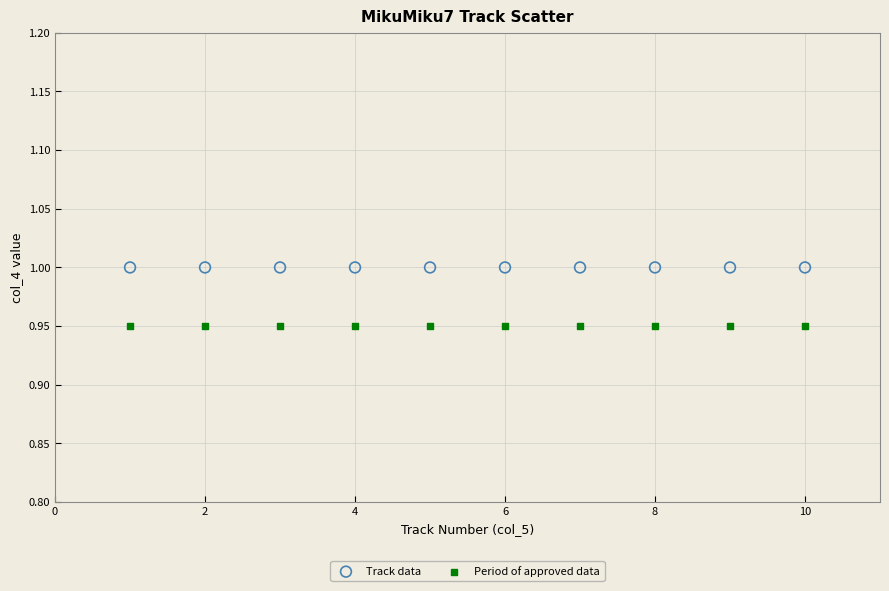

Which series reaches the minimum Y coordinate?

Period of approved data